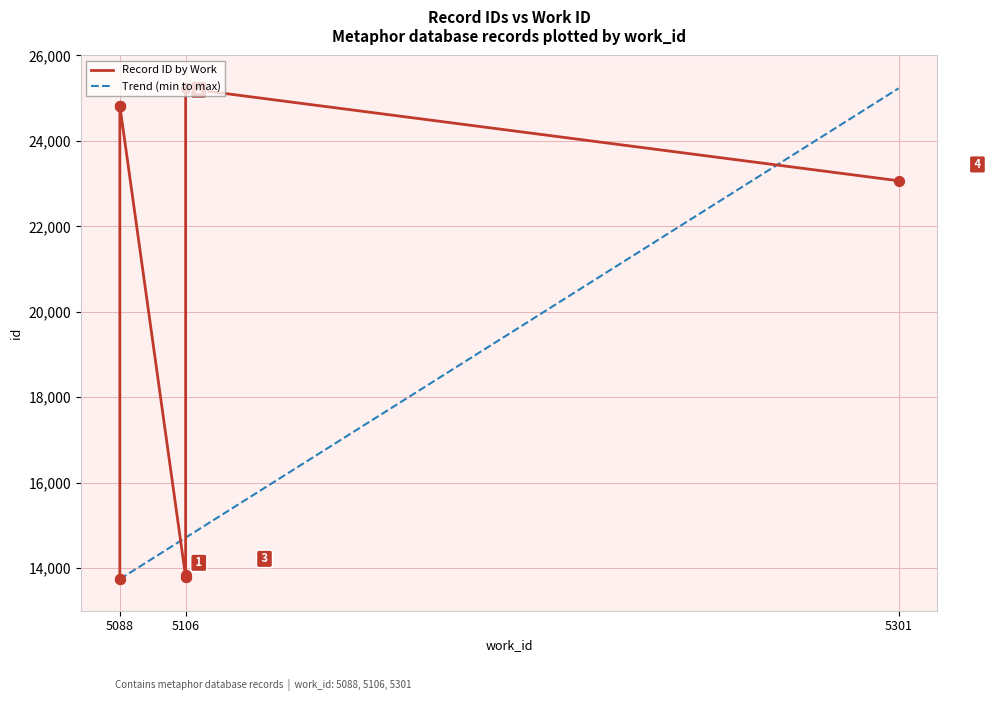

Approximately how many times larger is the value at 5088 compared to 5106?

1.0